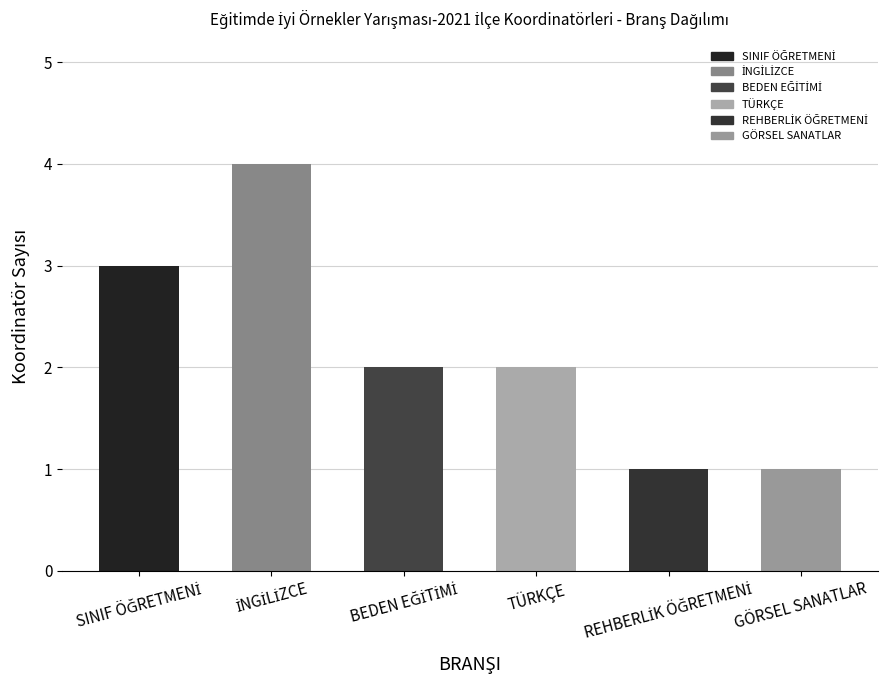

What is the difference between the maximum and second lowest values?

3